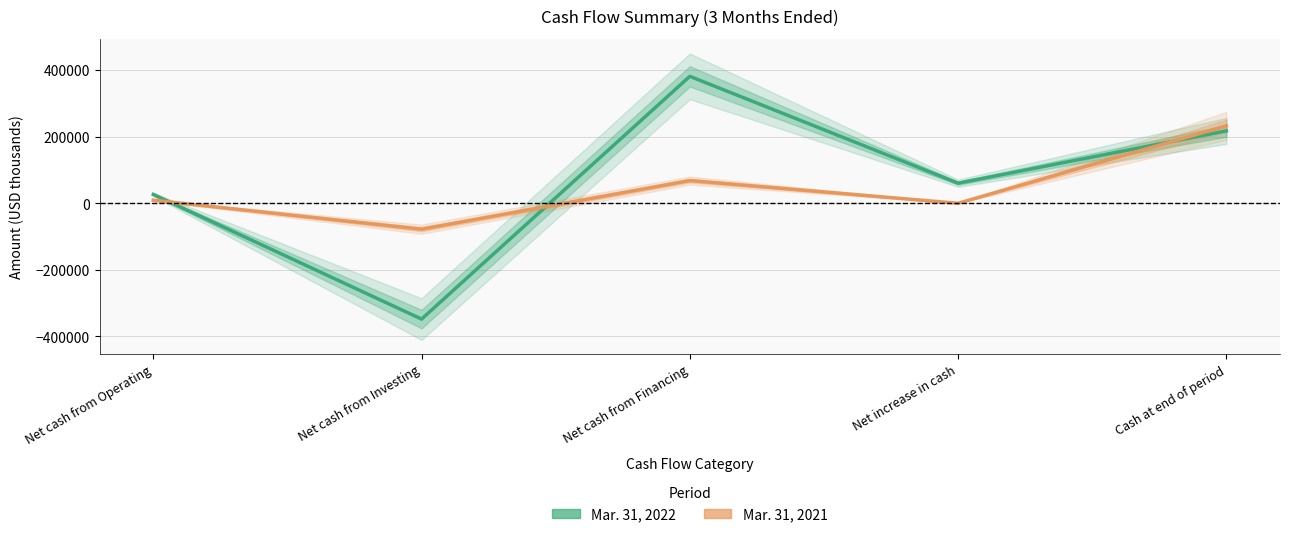

What is the value of the Mar. 31, 2021 point at the 4th from the left?

131